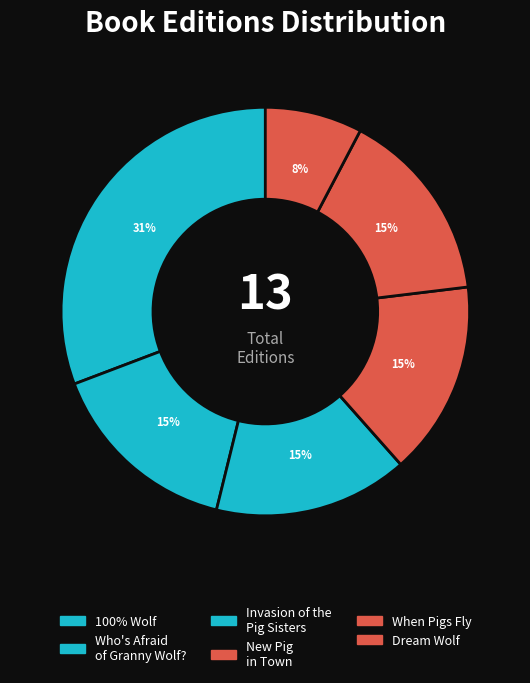

Do When Pigs Fly and Dream Wolf together represent more than half of the pie?

No